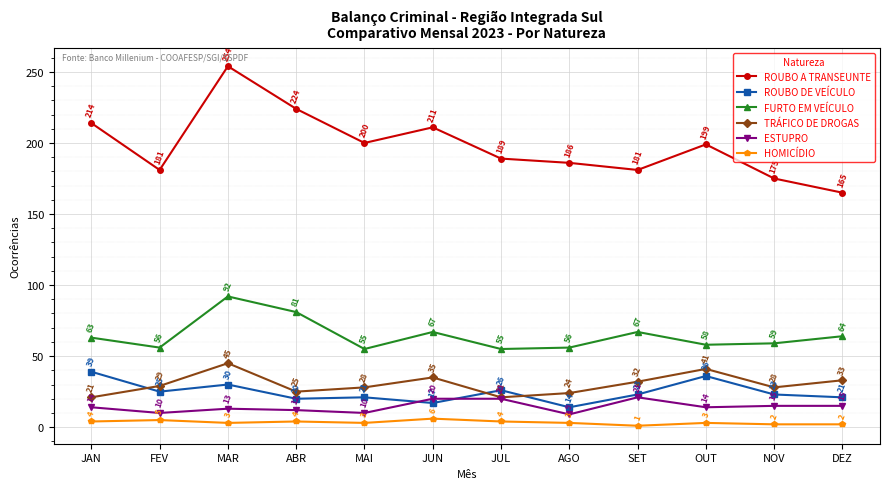

Which series has the largest total across all categories?

ROUBO A TRANSEUNTE